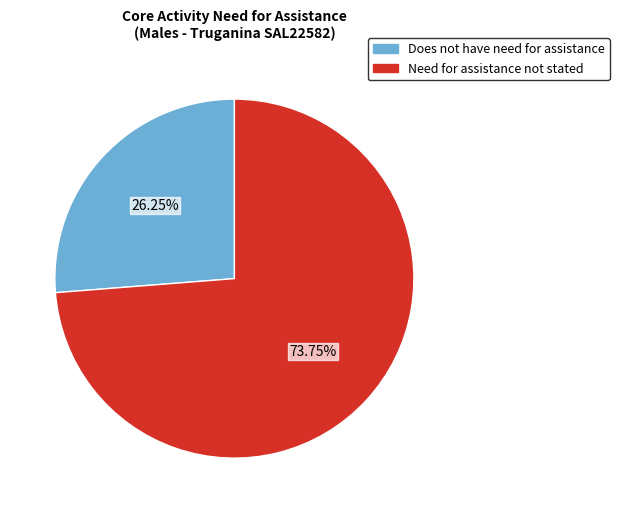

Is there any slice that represents more than half of the pie?

Yes